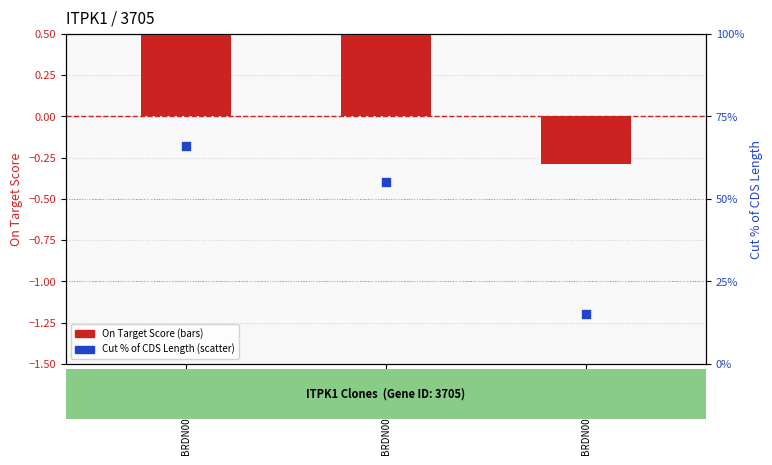

Which series contains the lowest Y value?

On Target Score